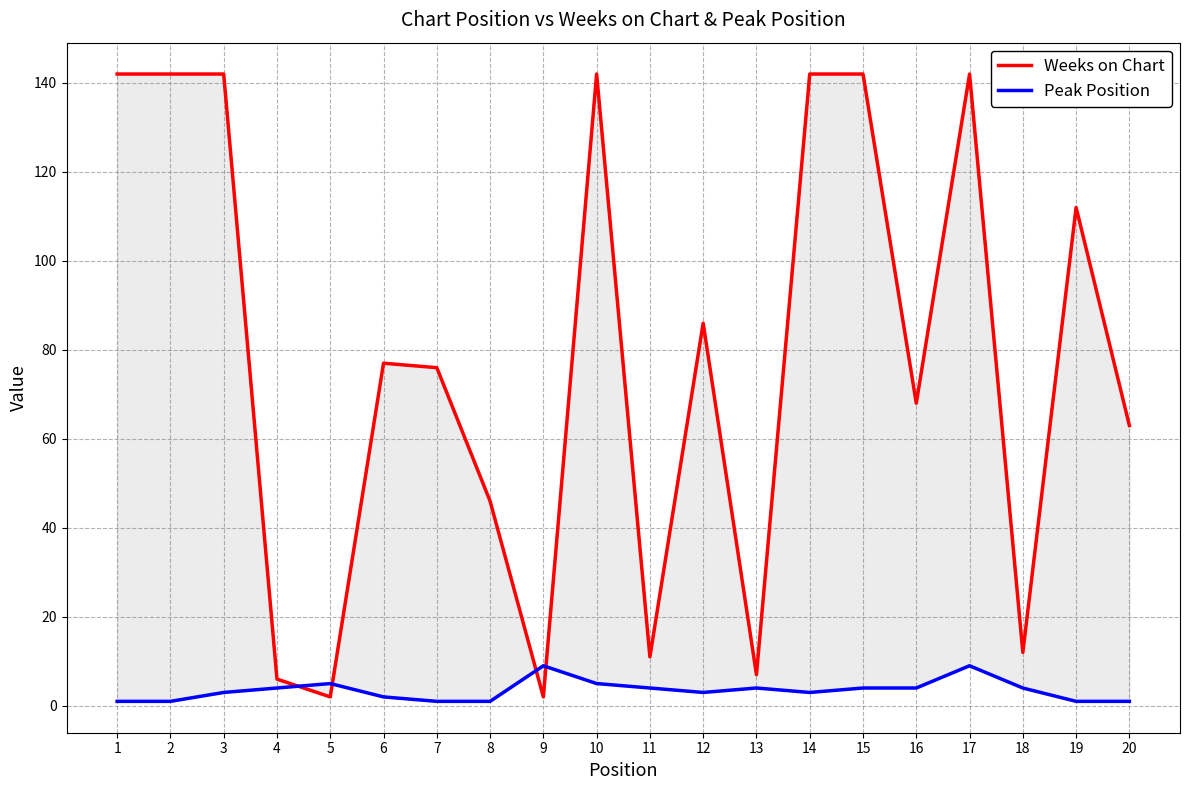

Is this an area chart (filled region under the line)?

No